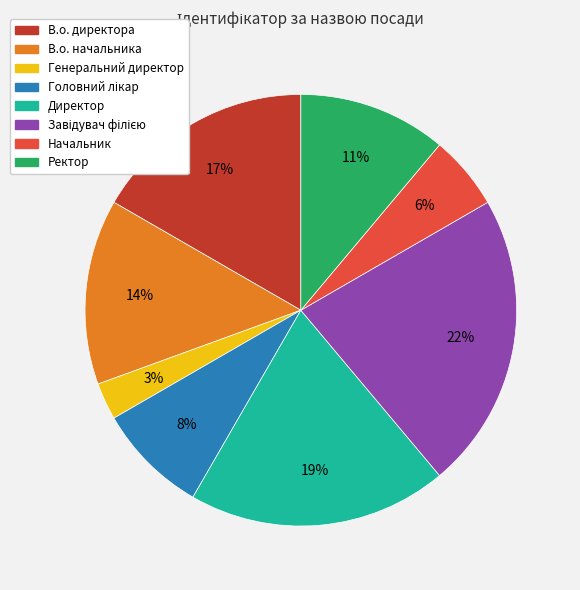

Do Начальник and В.о. директора together represent more than half of the pie?

No